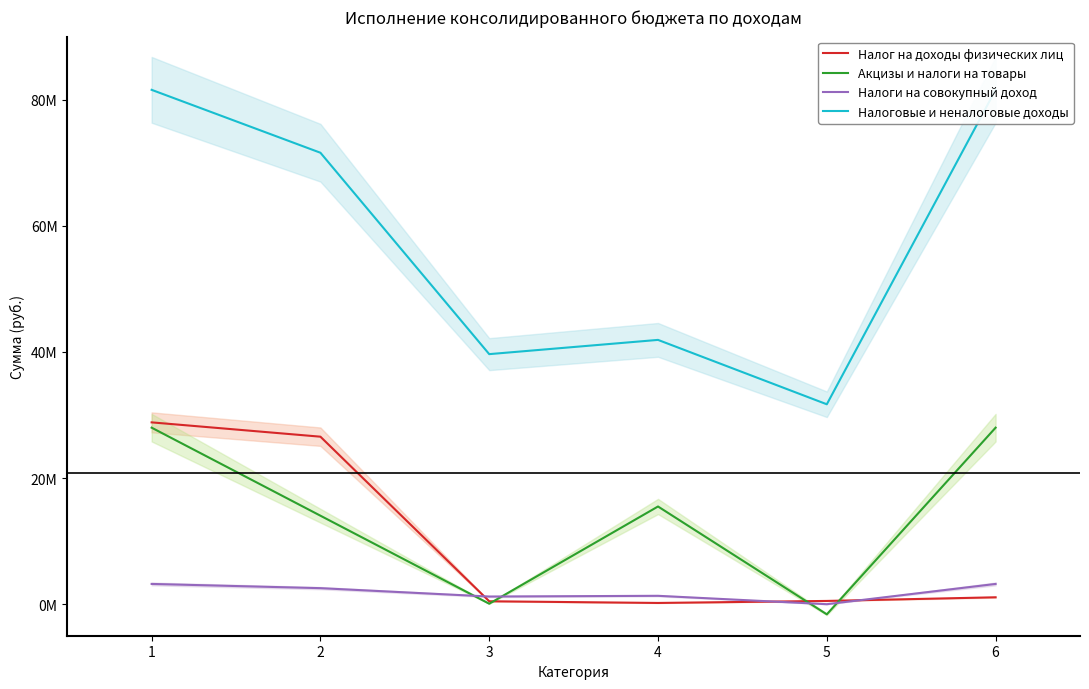

How many intersections are there between Налог на доходы физических лиц and Акцизы и налоги на товары?

3